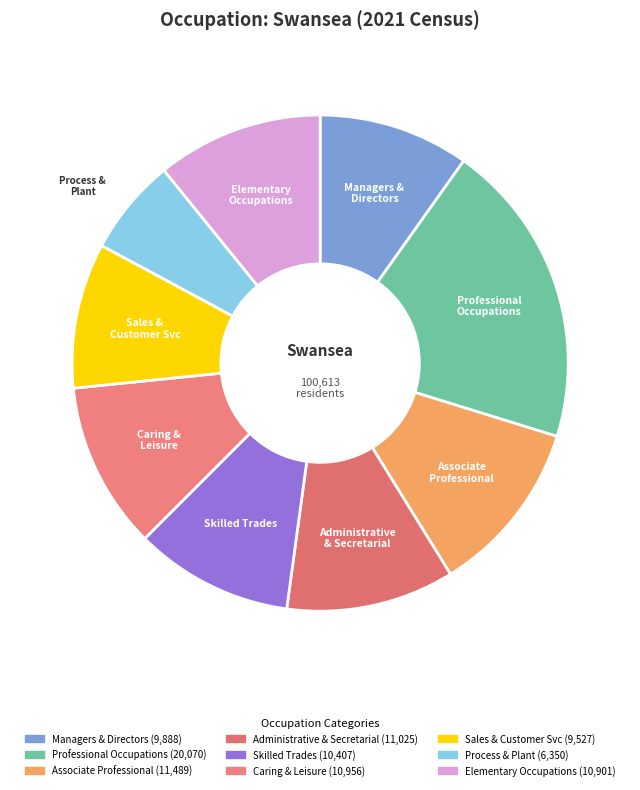

Is there a majority slice in this chart?

No